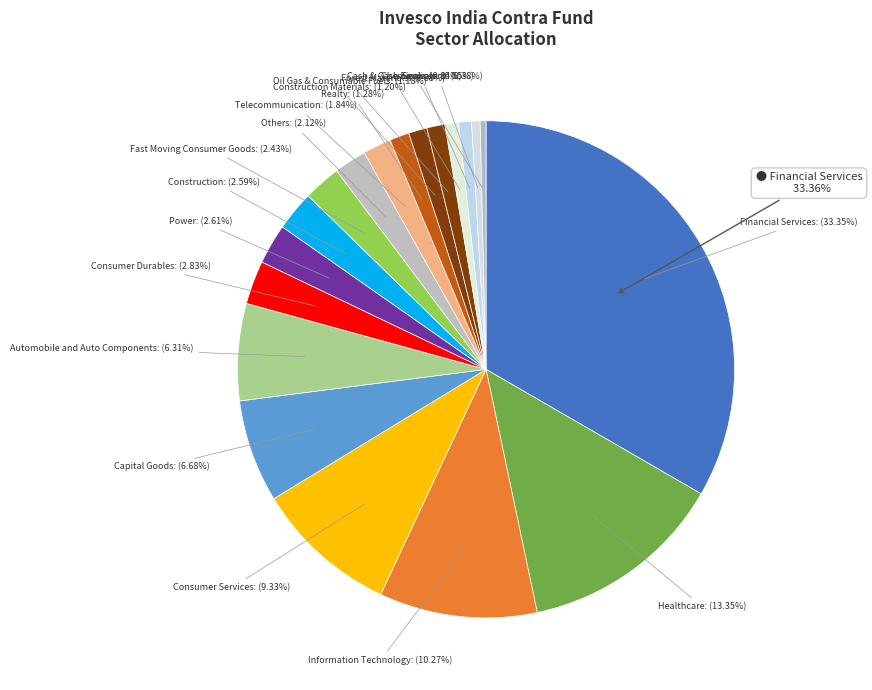

To the nearest percent, what is the average slice percentage?

5%